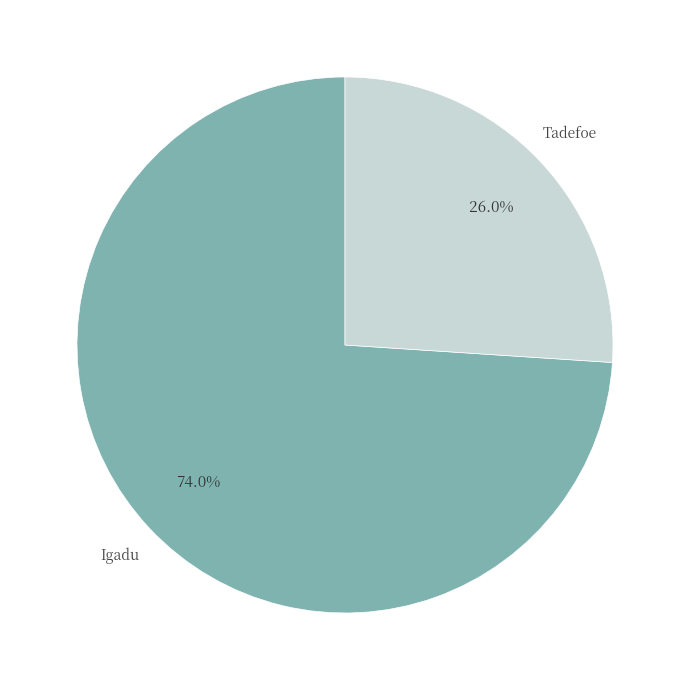

Rank the categories by value from lowest to highest.

Tadefoe, Igadu